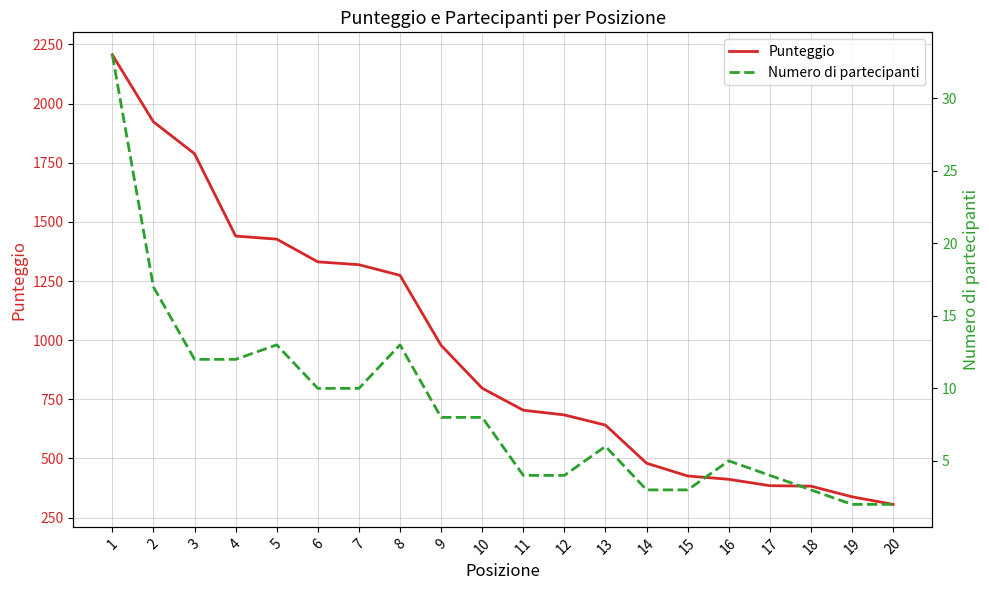

What is the smallest value displayed?

2